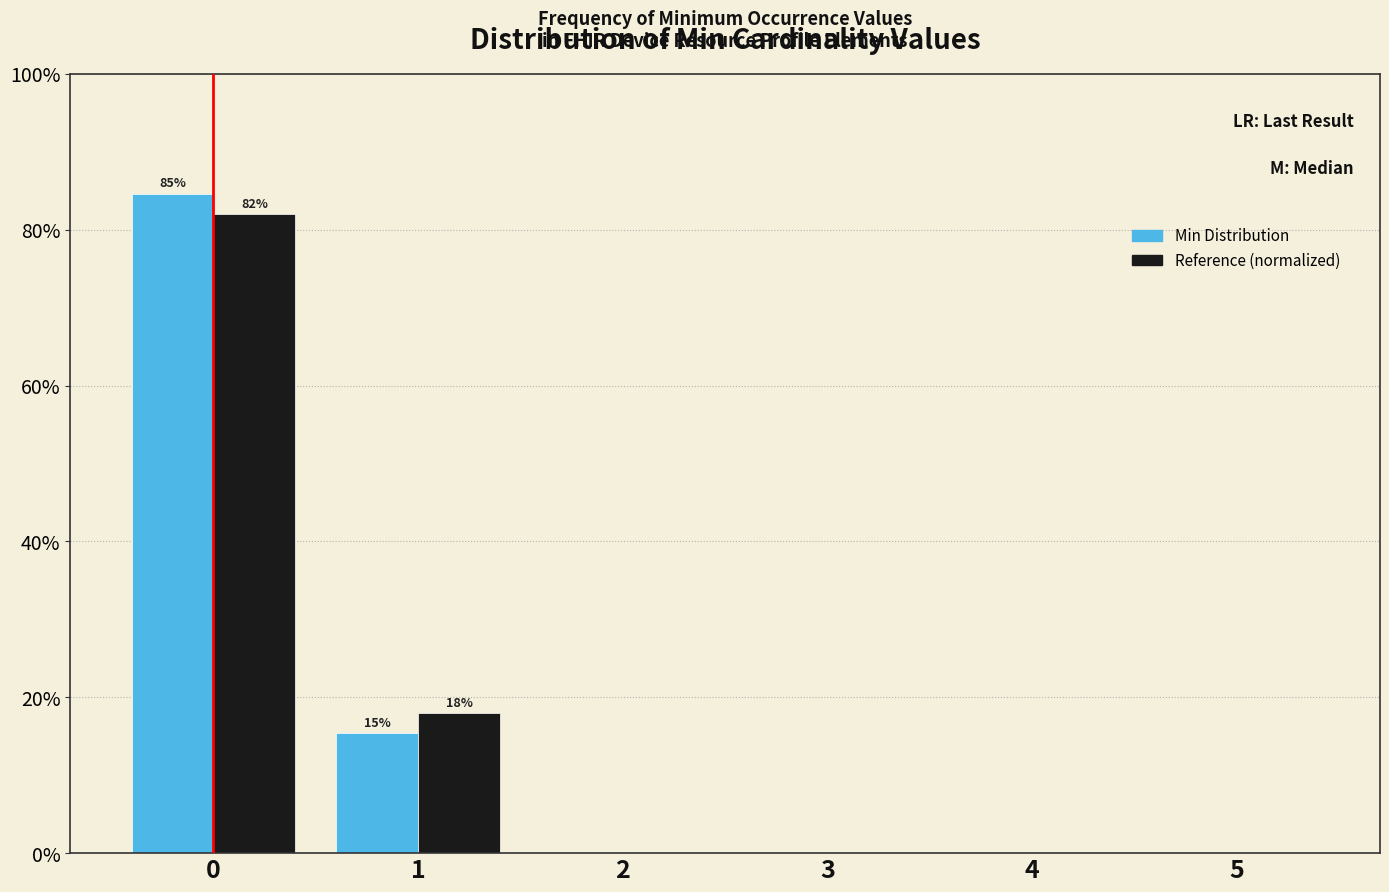

What are all the series names shown in the legend?

Min Distribution, Reference (normalized)